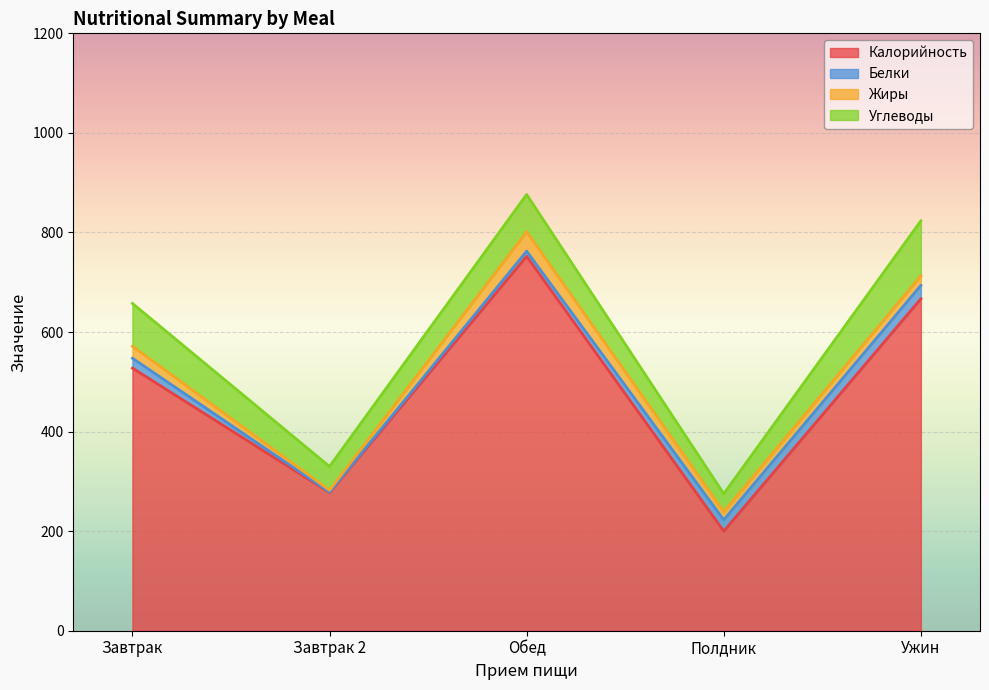

What position from the right is Завтрак?

5